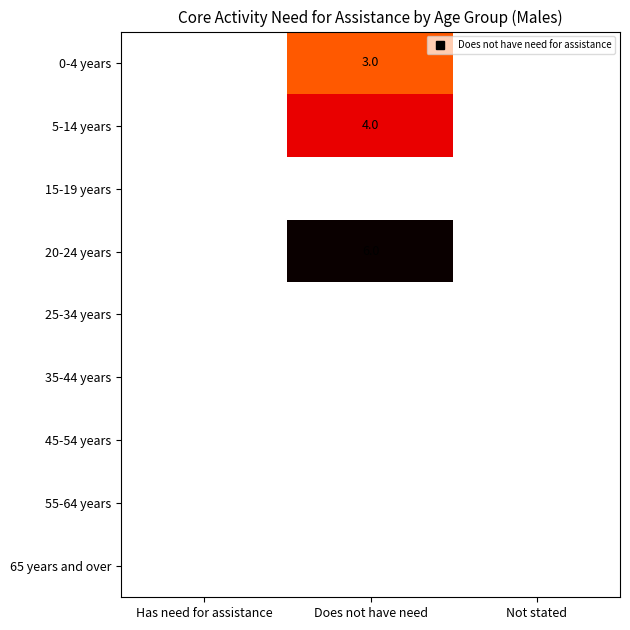

Reading right to left, list all the values displayed in this chart.

0-4 years: Not stated=0	Does not have need=3	Has need for assistance=0
5-14 years: Not stated=0	Does not have need=4	Has need for assistance=0
15-19 years: Not stated=0	Does not have need=0	Has need for assistance=0
20-24 years: Not stated=0	Does not have need=6	Has need for assistance=0
25-34 years: Not stated=0	Does not have need=0	Has need for assistance=0
35-44 years: Not stated=0	Does not have need=0	Has need for assistance=0
45-54 years: Not stated=0	Does not have need=0	Has need for assistance=0
55-64 years: Not stated=0	Does not have need=0	Has need for assistance=0
65 years and over: Not stated=0	Does not have need=0	Has need for assistance=0